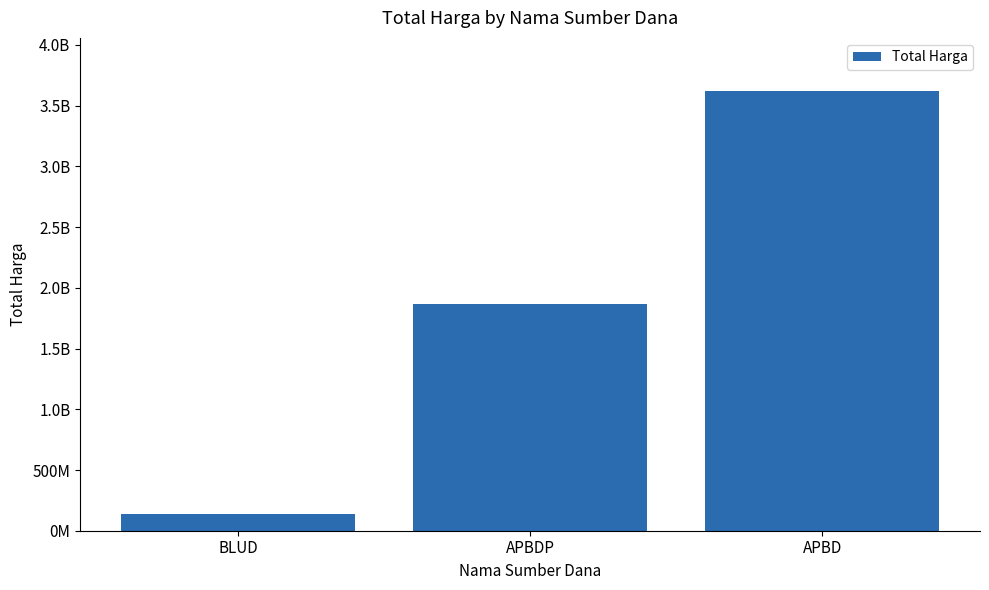

The value at BLUD is 139791000. True or false?

True